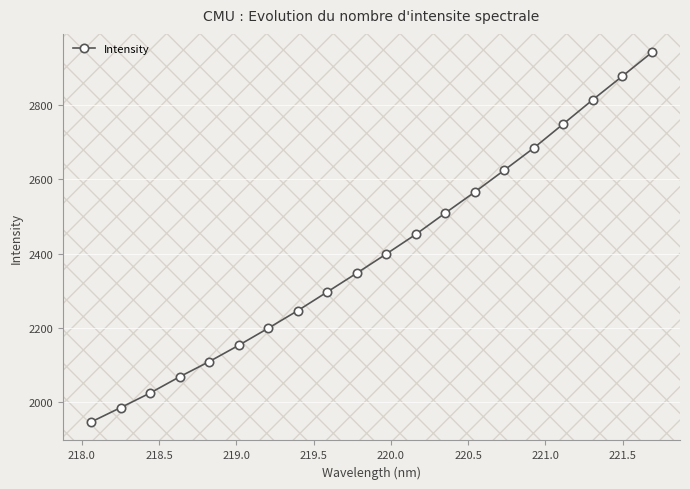

What is the maximum value shown in the chart?

2941.3